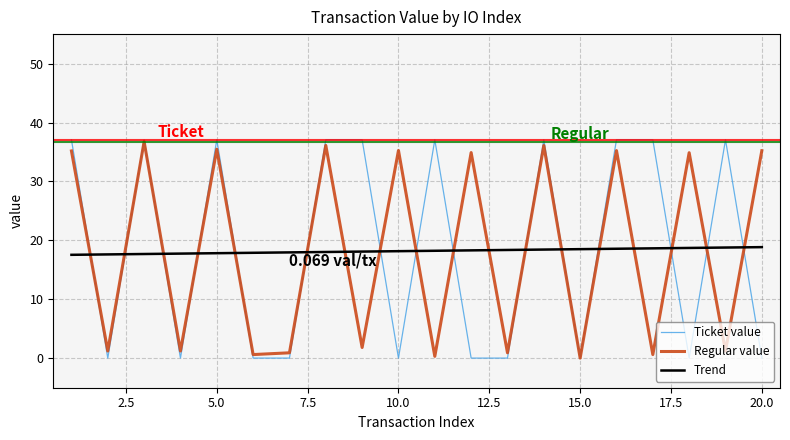

Which series has the largest range (max minus min)?

Ticket value